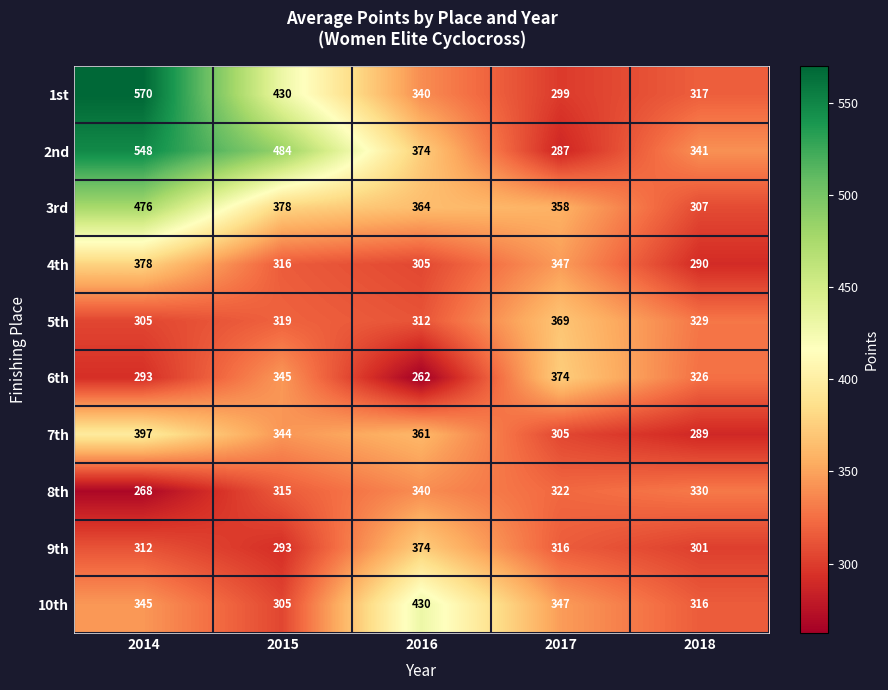

Rank the series at 2018 from lowest to highest value.

7th, 4th, 9th, 3rd, 10th, 1st, 6th, 5th, 8th, 2nd